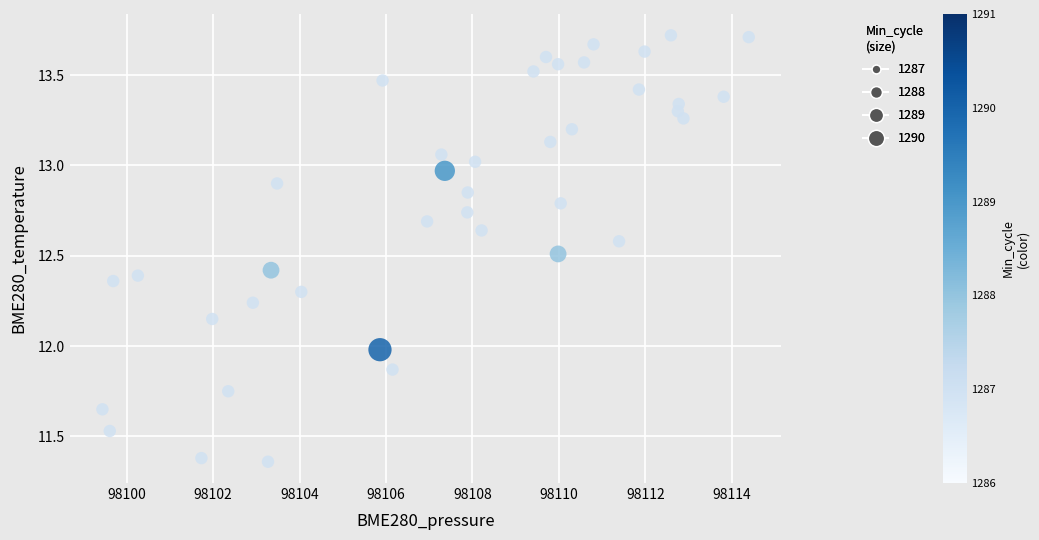

What is the range of Y values (max minus min)?

2.4